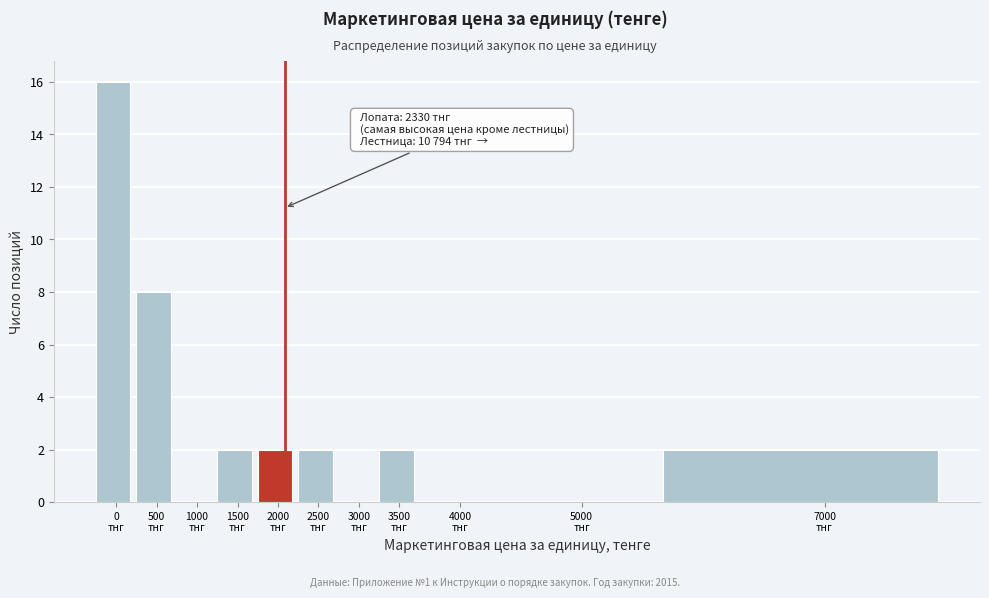

What is the sum of all values?

34